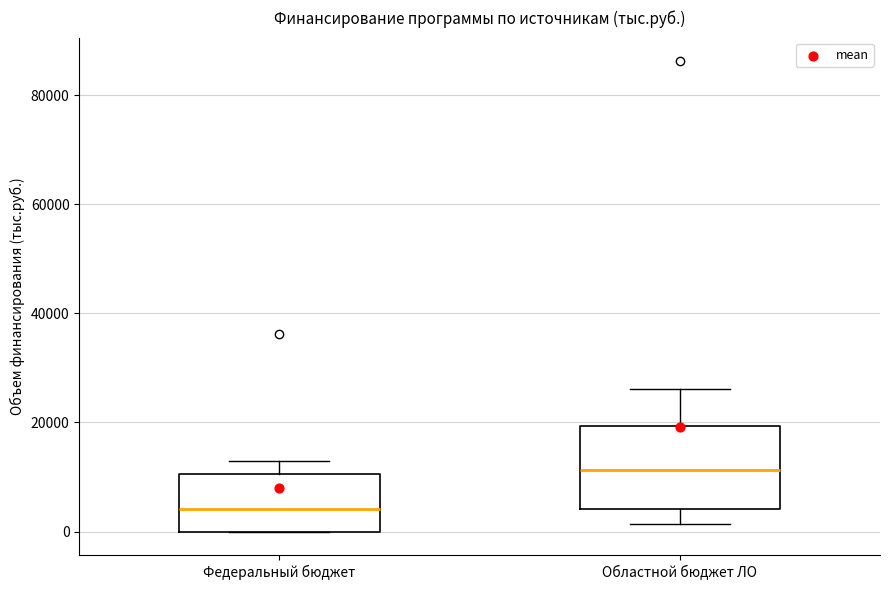

Reading left to right, transcribe this box plot: for each box, give where its median line is, the range the box spans, and where its two whiskers end, as read against the y-axis. The values are not printed on the chart, so give them approximately, as read against the axis.

Федеральный бюджет: median 4000, box 0 to 10000, whiskers 0 to 12000
Областной бюджет ЛО: median 12000, box 4000 to 20000, whiskers 2000 to 26000